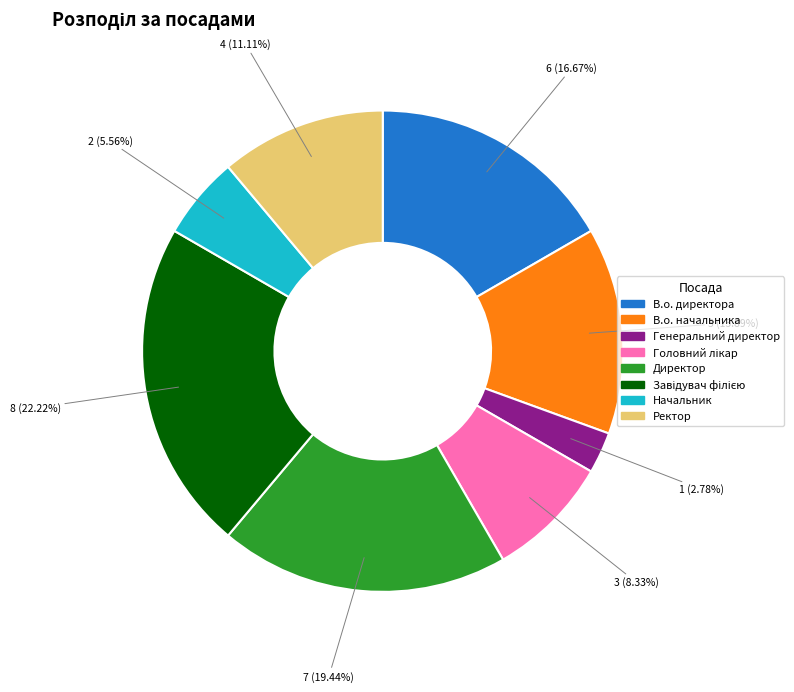

What is the total percentage of Директор and В.о. начальника?

33.3%